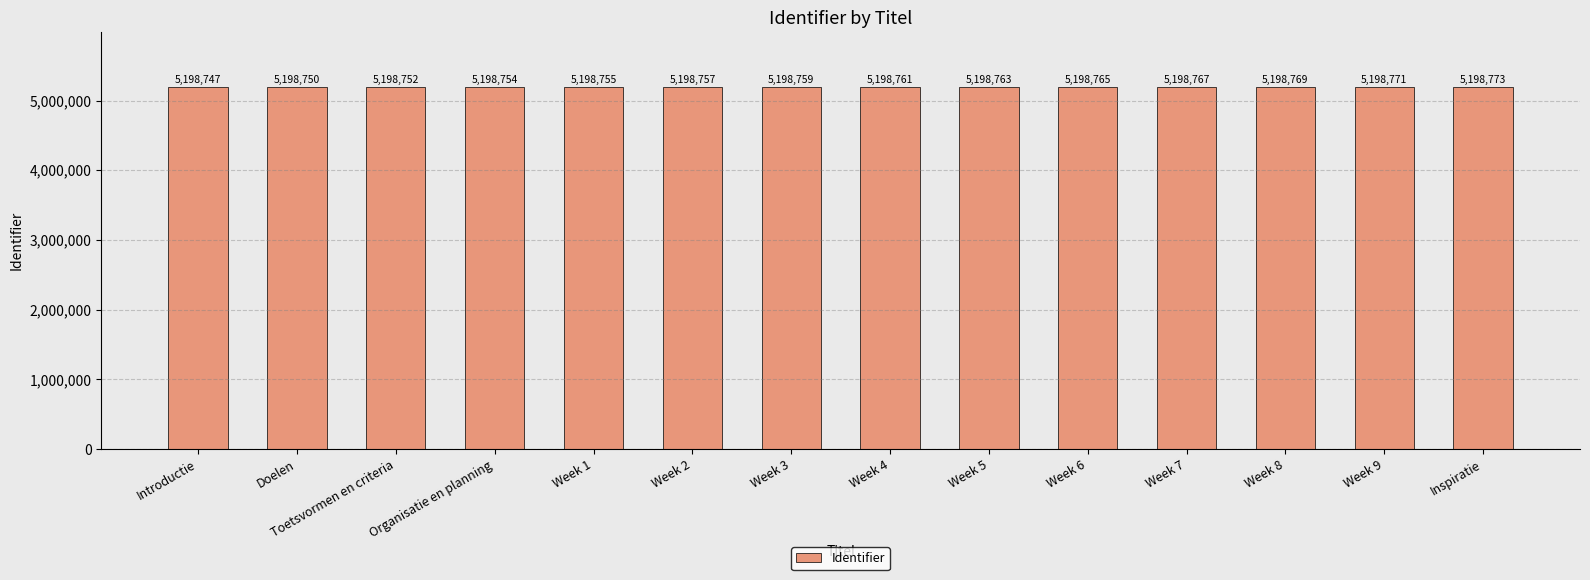

The chart shows a value of 8697378 at Week 8. True or false?

False